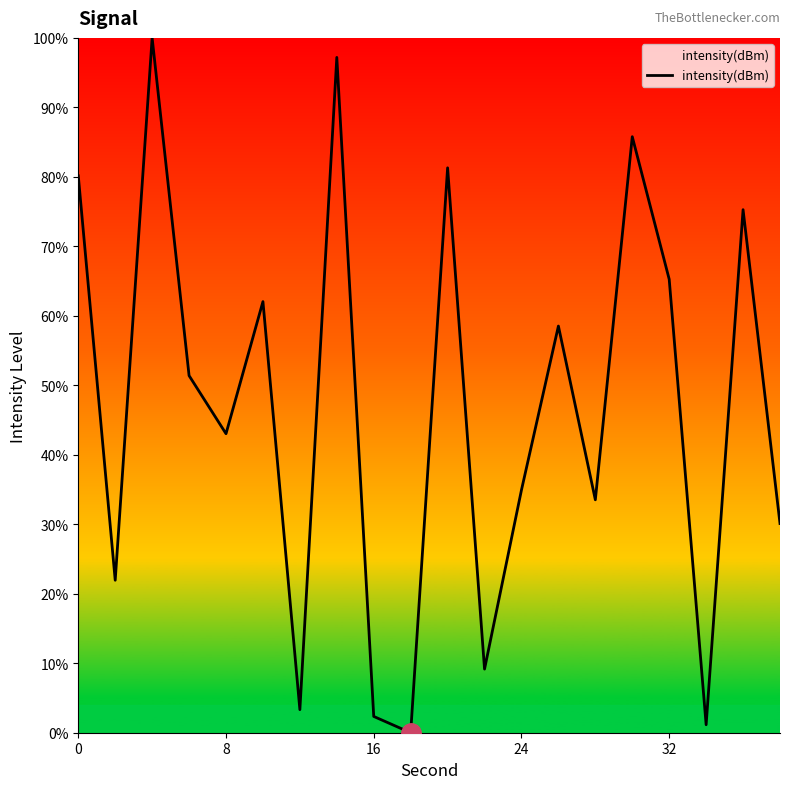

What is the greatest value displayed?

100.0